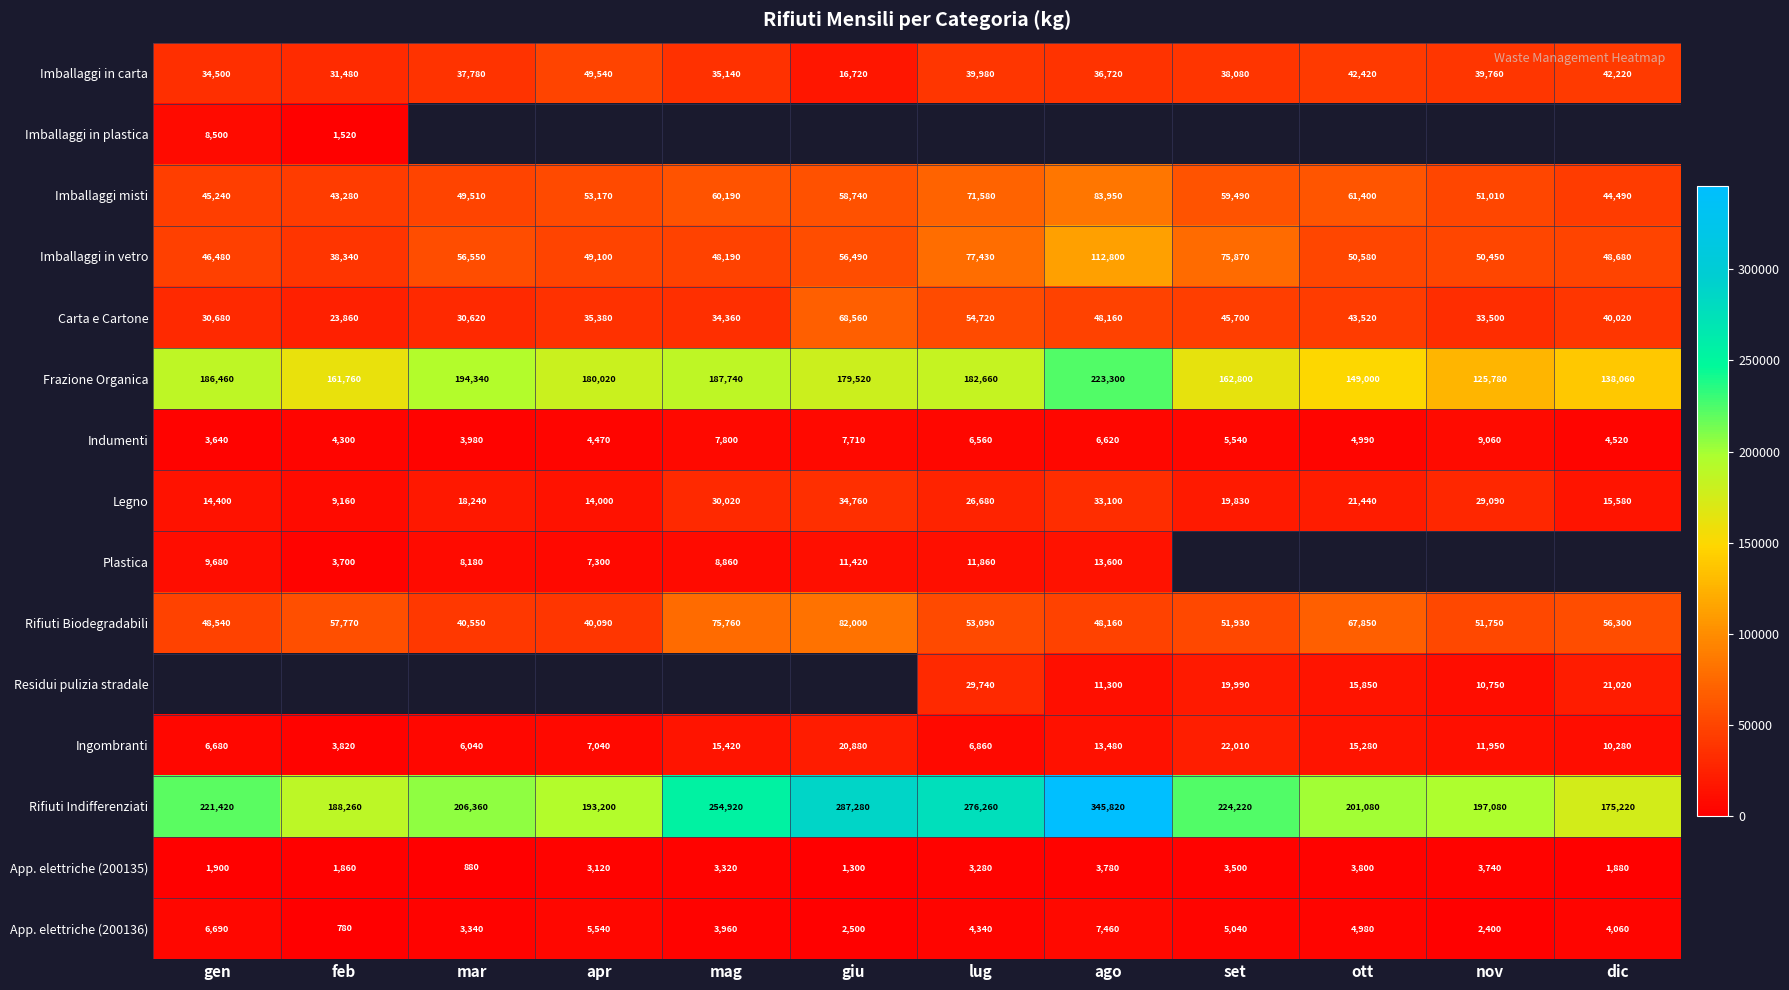

Between feb and nov, which is larger?

nov